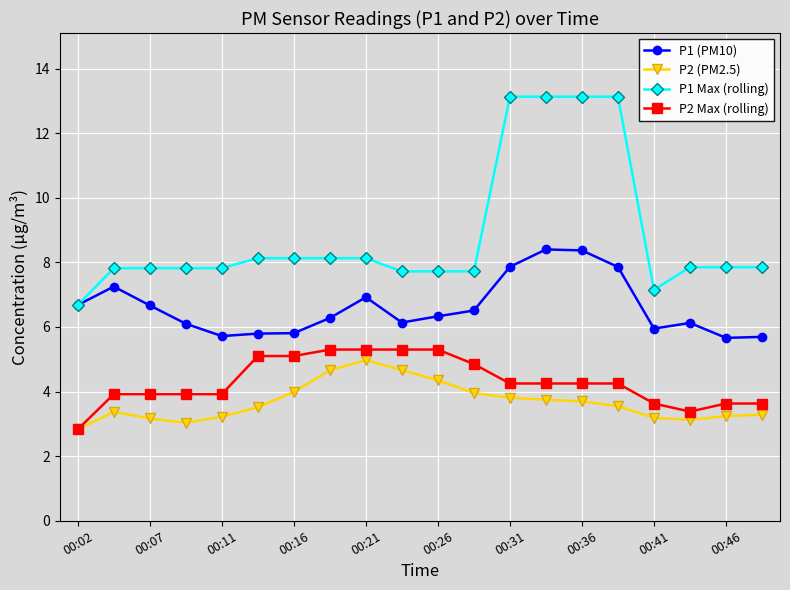

What is the greatest value displayed?

13.1